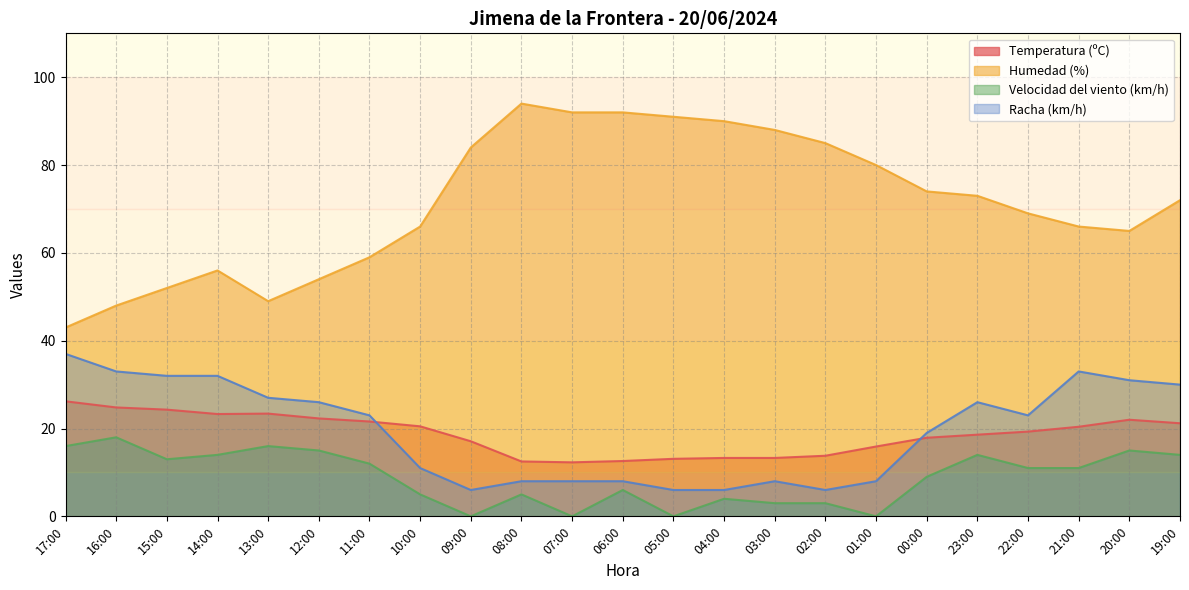

How many data points in Velocidad del viento (km/h) are above 11?

10